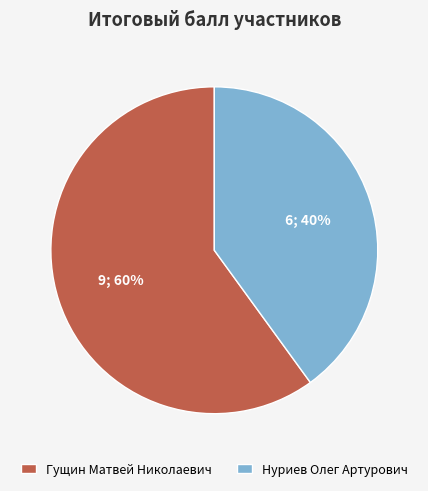

Which has a higher value, Гущин Матвей Николаевич or Нуриев Олег Артурович?

Гущин Матвей Николаевич